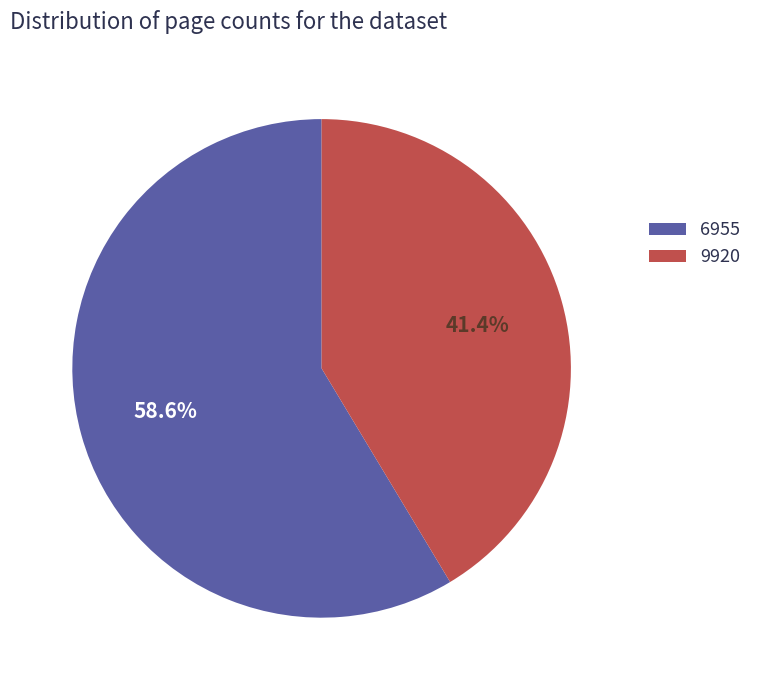

How many segments does this pie chart have?

2